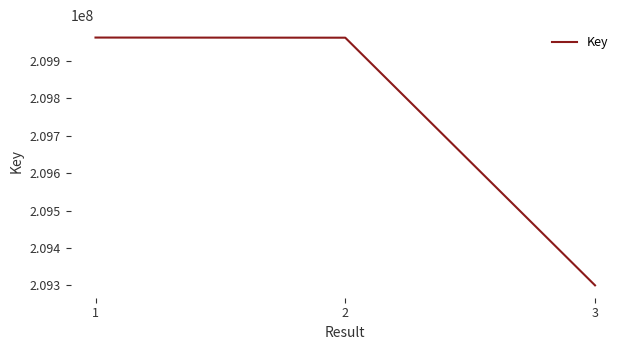

What is the approximate value at 2?

209962552